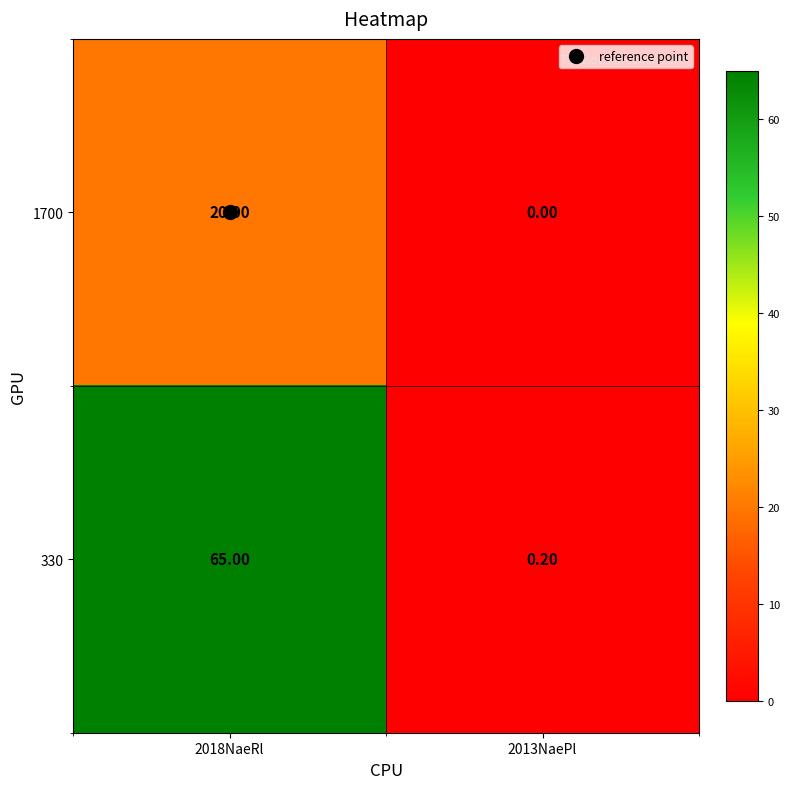

What is the difference between the 1700 values at 2013NaePl and 2018NaeRl?

20.0